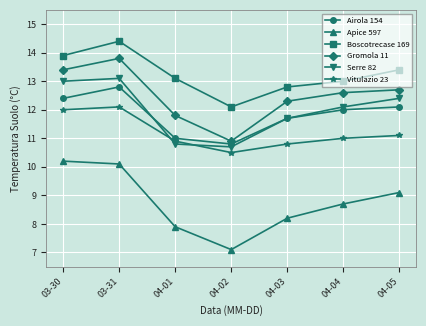

At which category does Vitulazio 23 reach its first local peak?

03-31